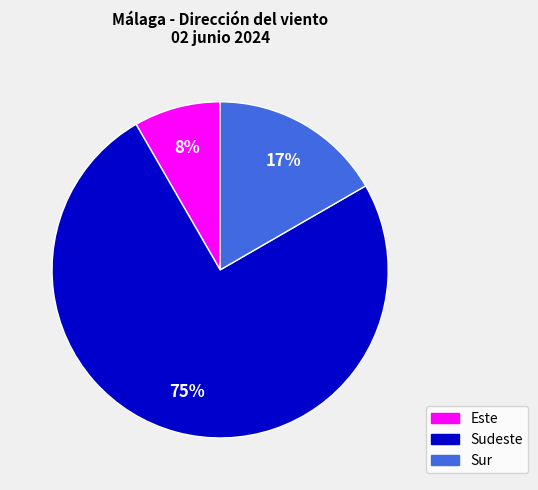

How many segments does this pie chart have?

3